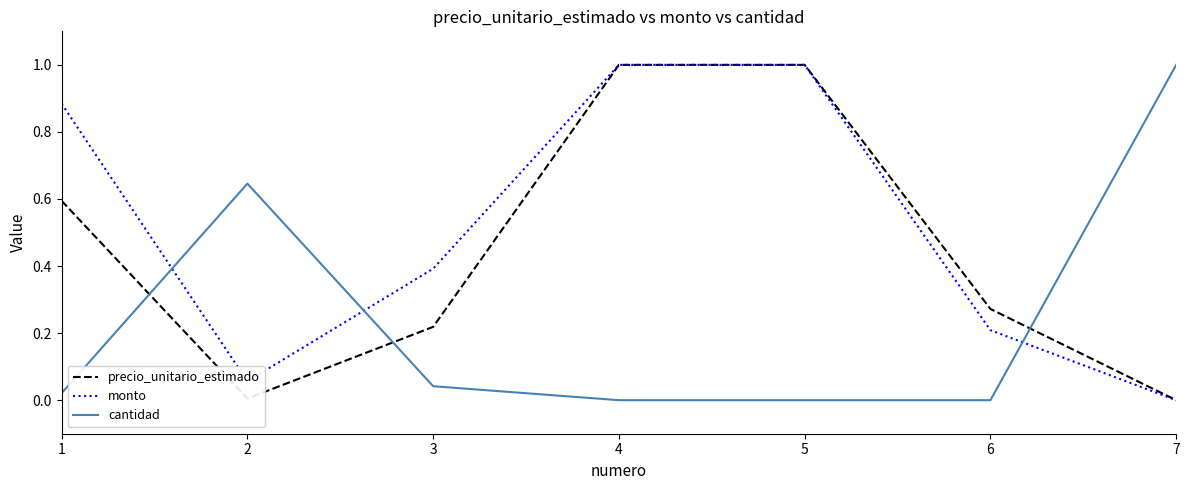

At which label does cantidad reach its peak?

7